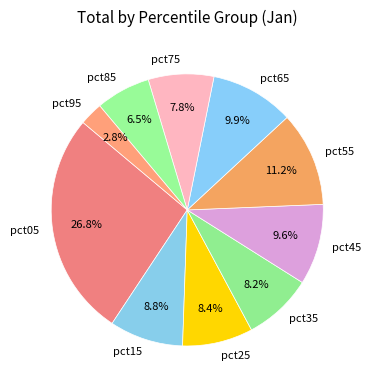

Which slice is the largest?

pct05